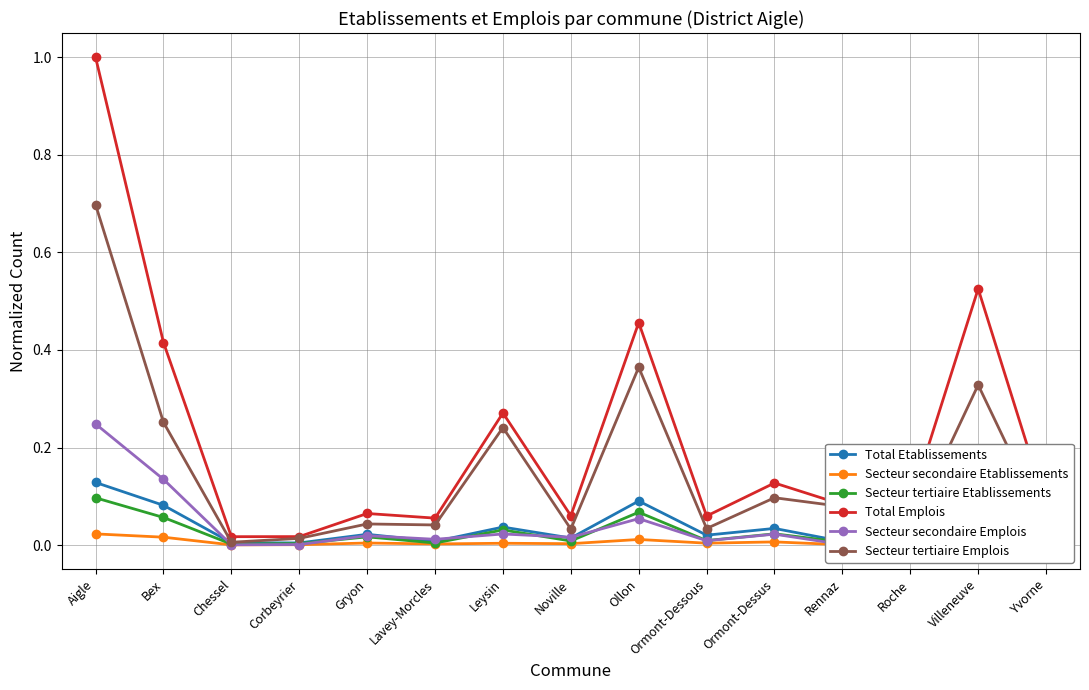

What is the greatest value displayed?

1.0